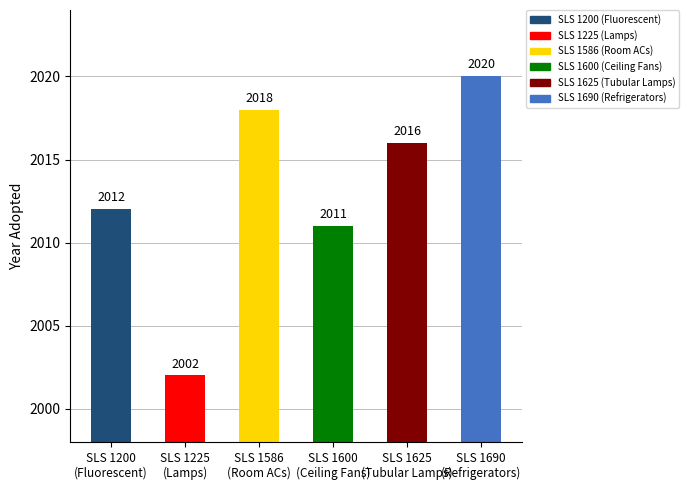

What is the difference between the values at SLS 1690
(Refrigerators) and SLS 1600
(Ceiling Fans)?

9